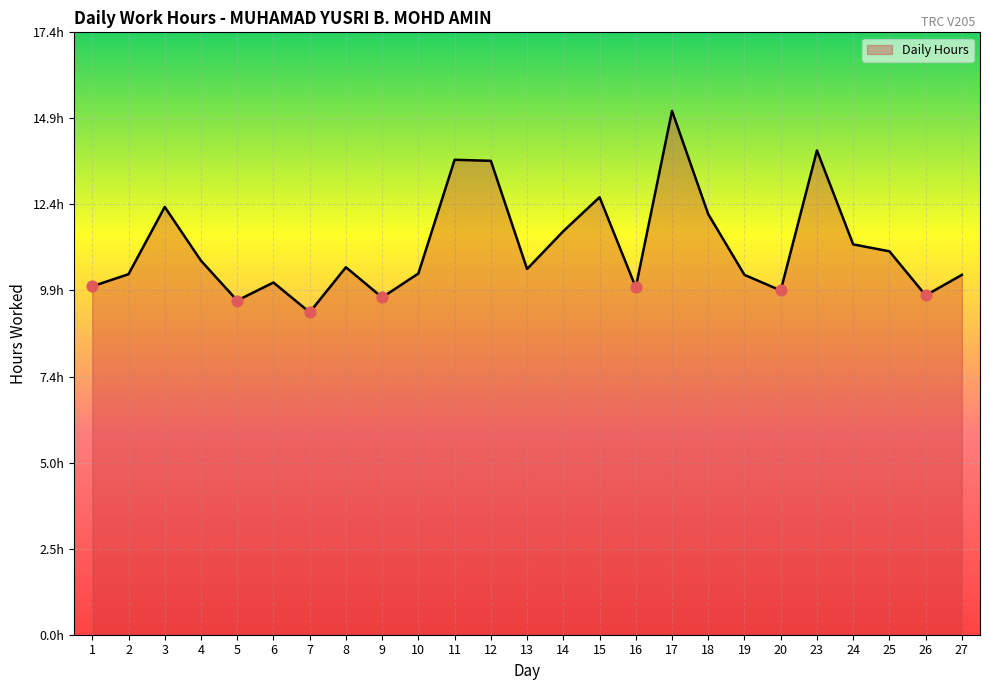

Between 19 and 23, which is larger?

23